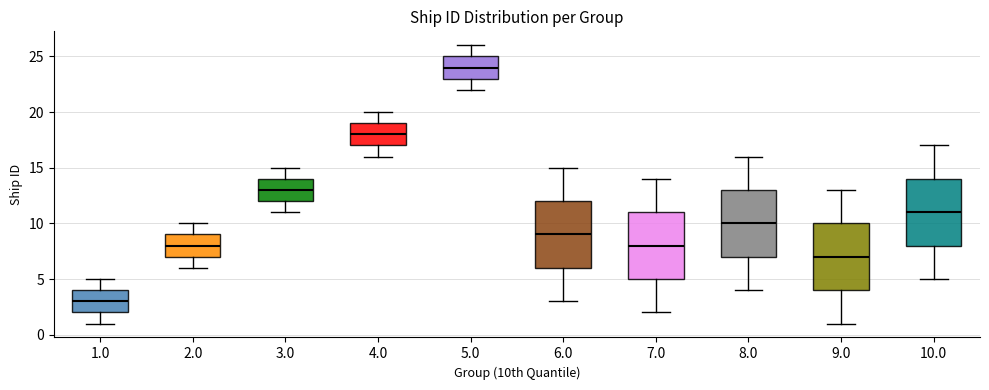

Which box's median line is the highest?

5.0